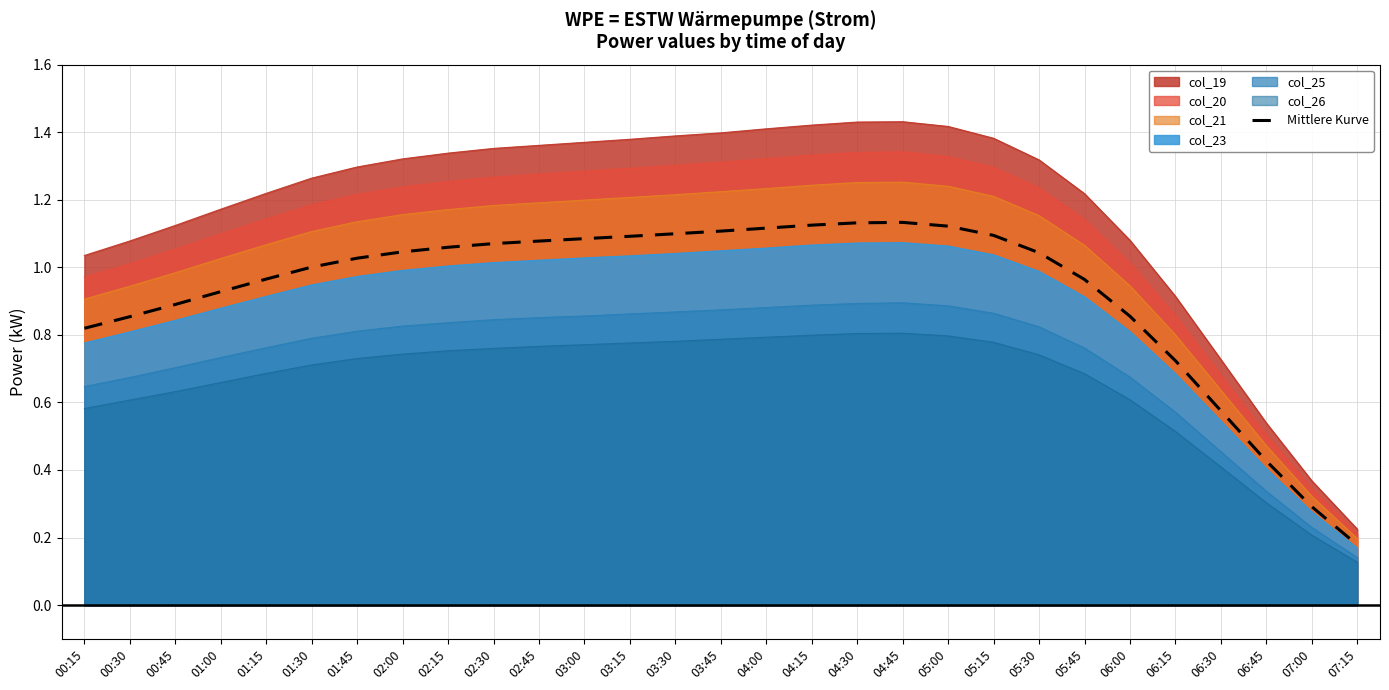

True or false: the data shows 0.3 at 07:00.

True